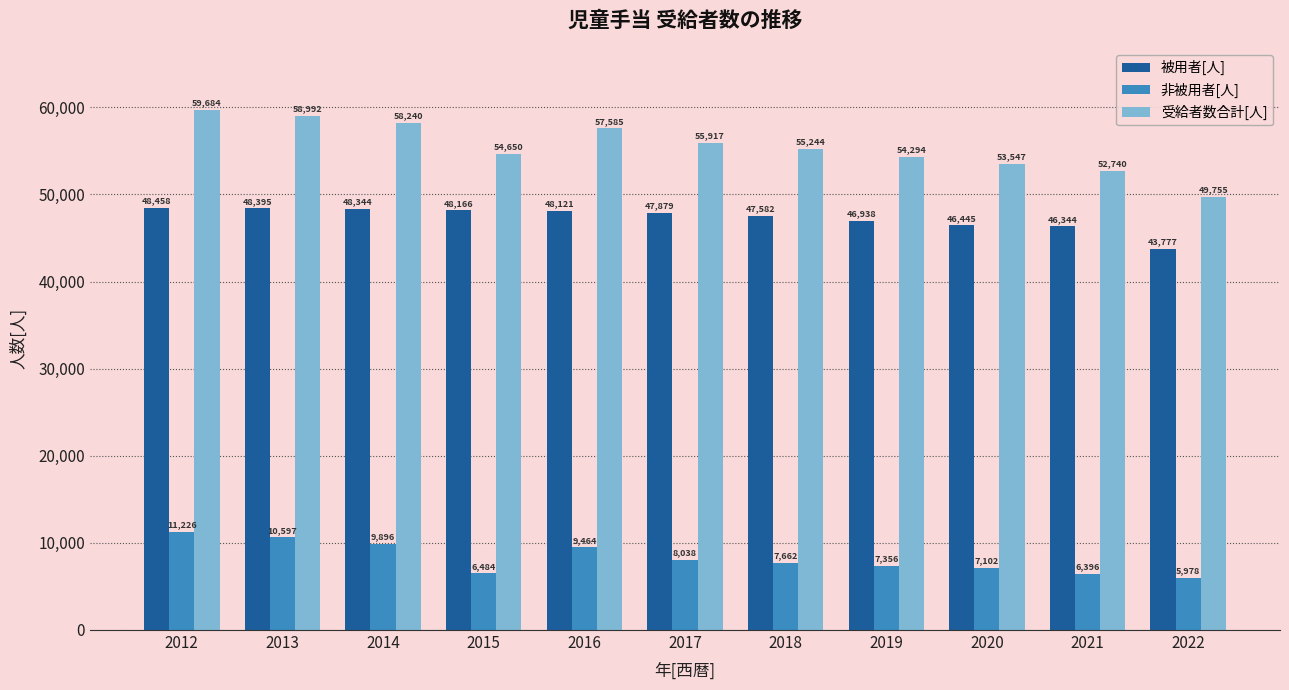

What is the value of the 非被用者[人] bar at the 2nd from the left?

10597